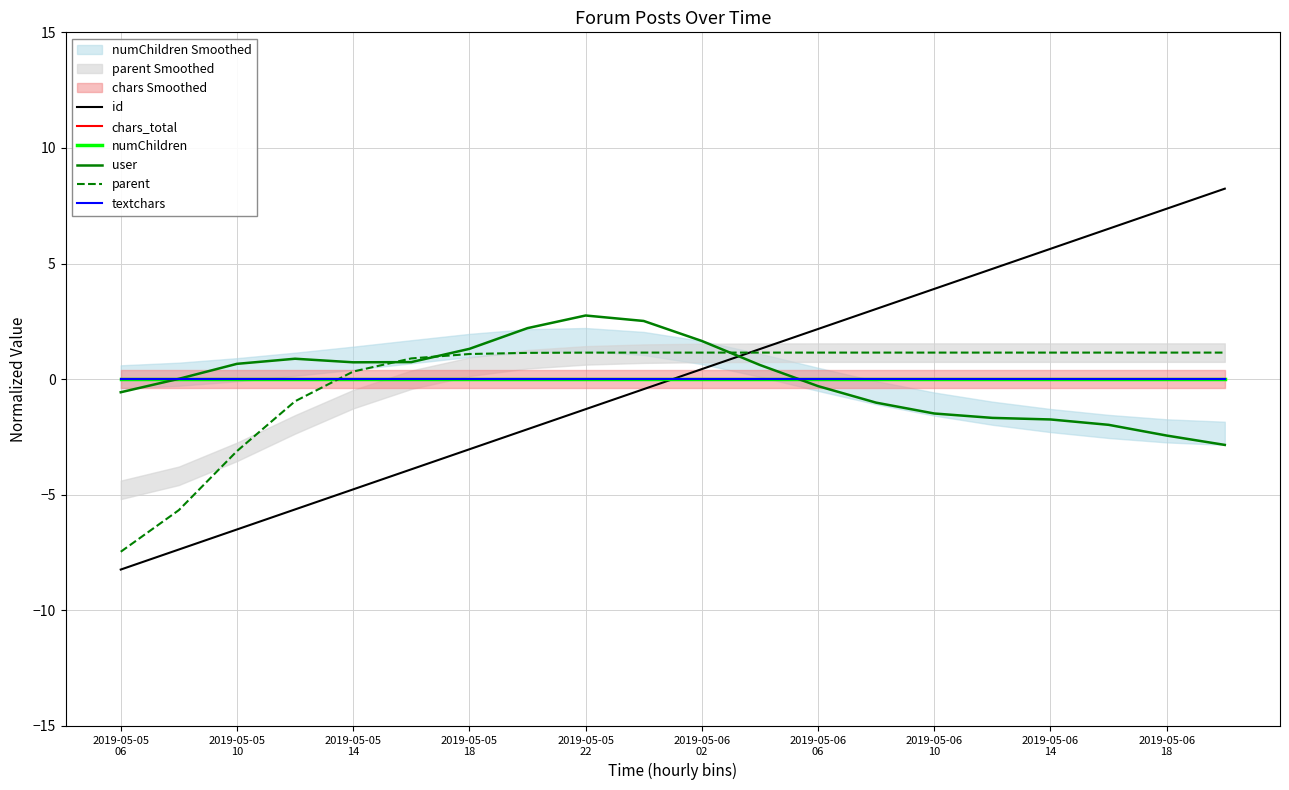

Which series has the largest range (max minus min)?

id